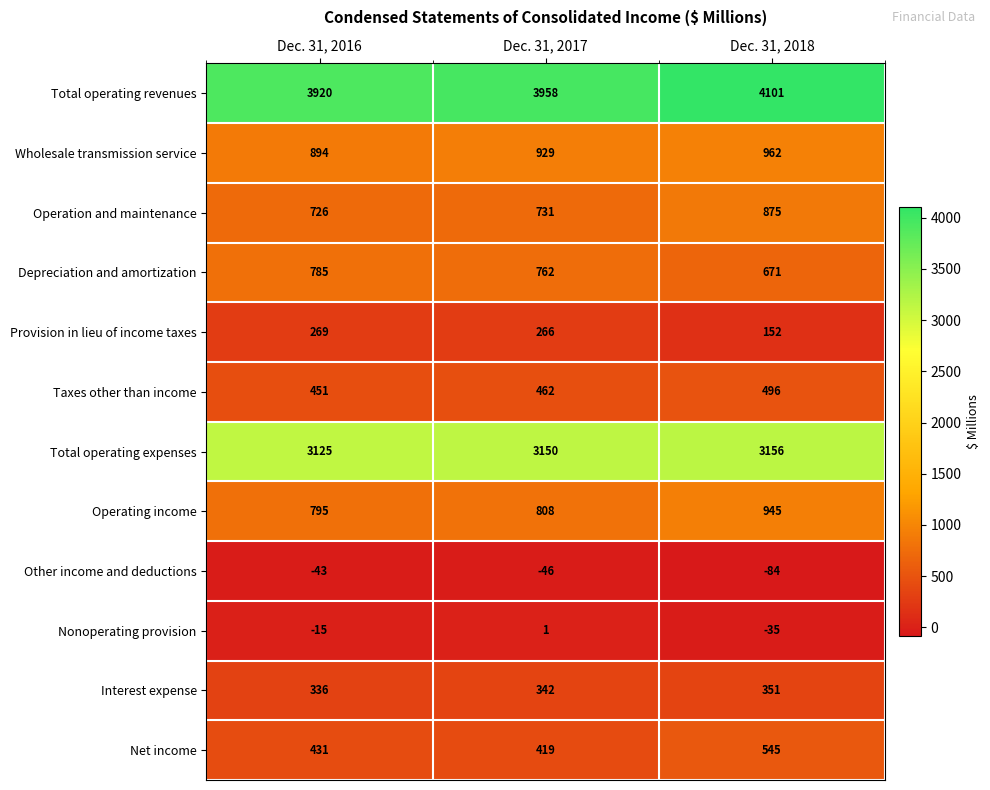

What is the difference between the second highest and minimum values in the Other income and deductions series?

38